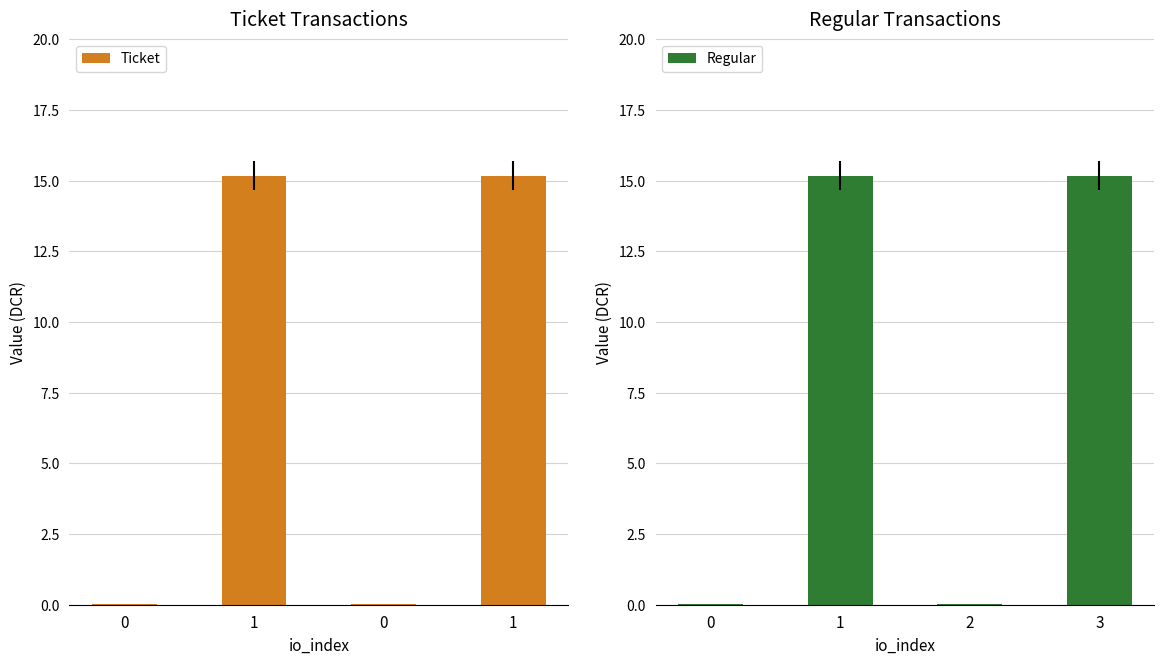

At how many categories does at least one series exceed 15?

2